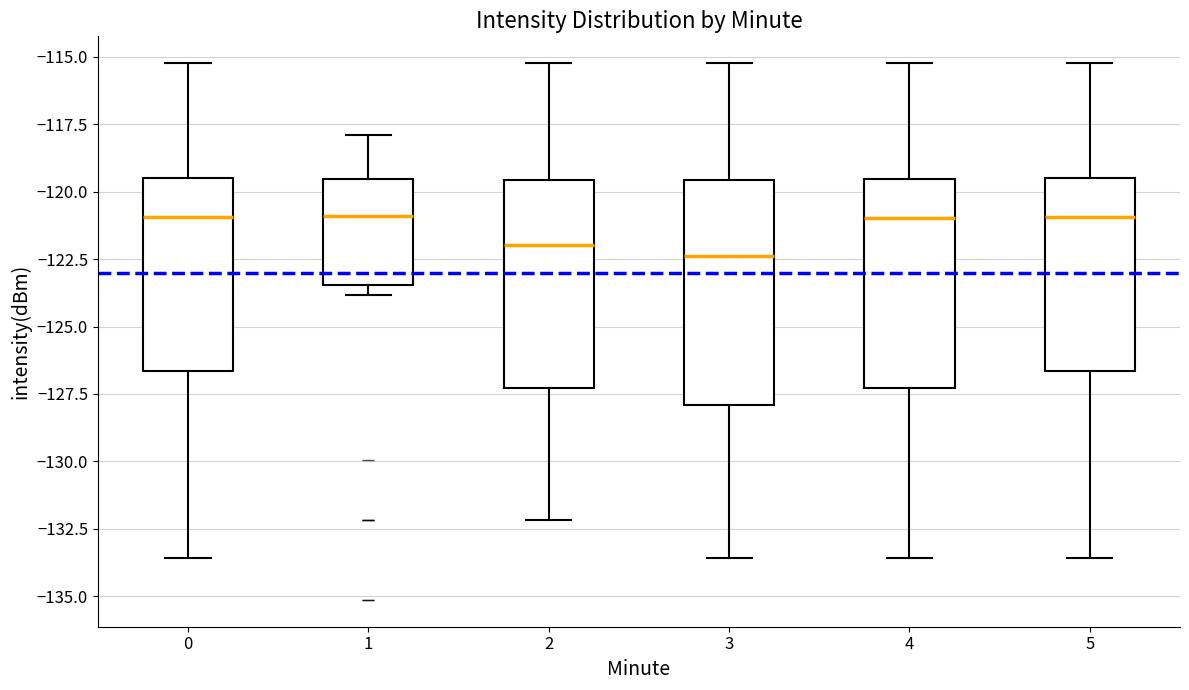

Reading left to right, read every box against the y-axis: the position of its median line, the range the box covers, and the ends of its whiskers. The values are not printed on the chart, so give them approximately, as read against the axis.

0: median -121.0, box -126.5 to -119.5, whiskers -133.5 to -115.0
1: median -121.0, box -123.5 to -119.5, whiskers -124.0 to -118.0
2: median -122.0, box -127.5 to -119.5, whiskers -132.0 to -115.0
3: median -122.5, box -128.0 to -119.5, whiskers -133.5 to -115.0
4: median -121.0, box -127.5 to -119.5, whiskers -133.5 to -115.0
5: median -121.0, box -126.5 to -119.5, whiskers -133.5 to -115.0